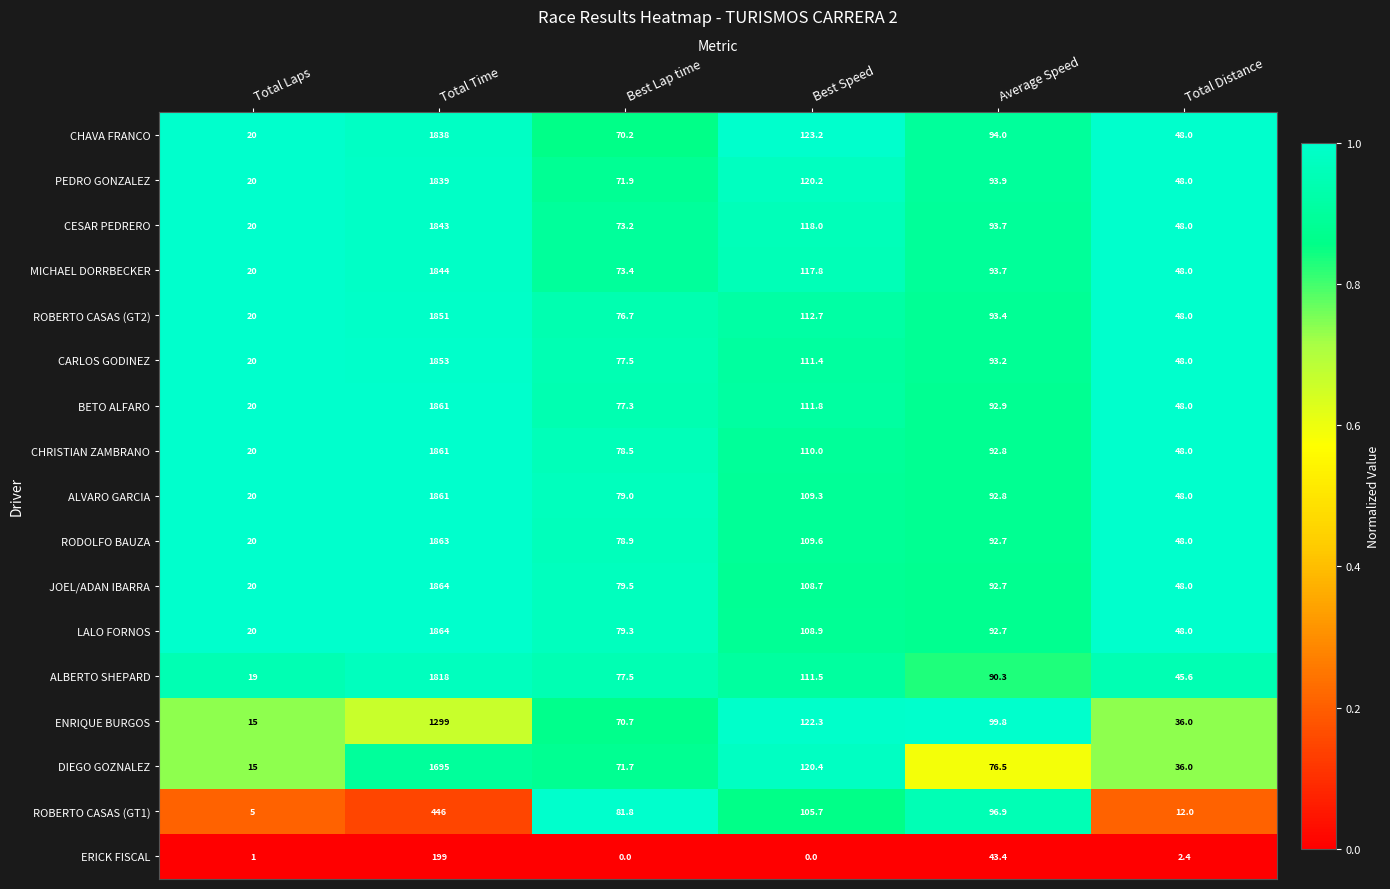

What is the greatest value displayed?

1864.0